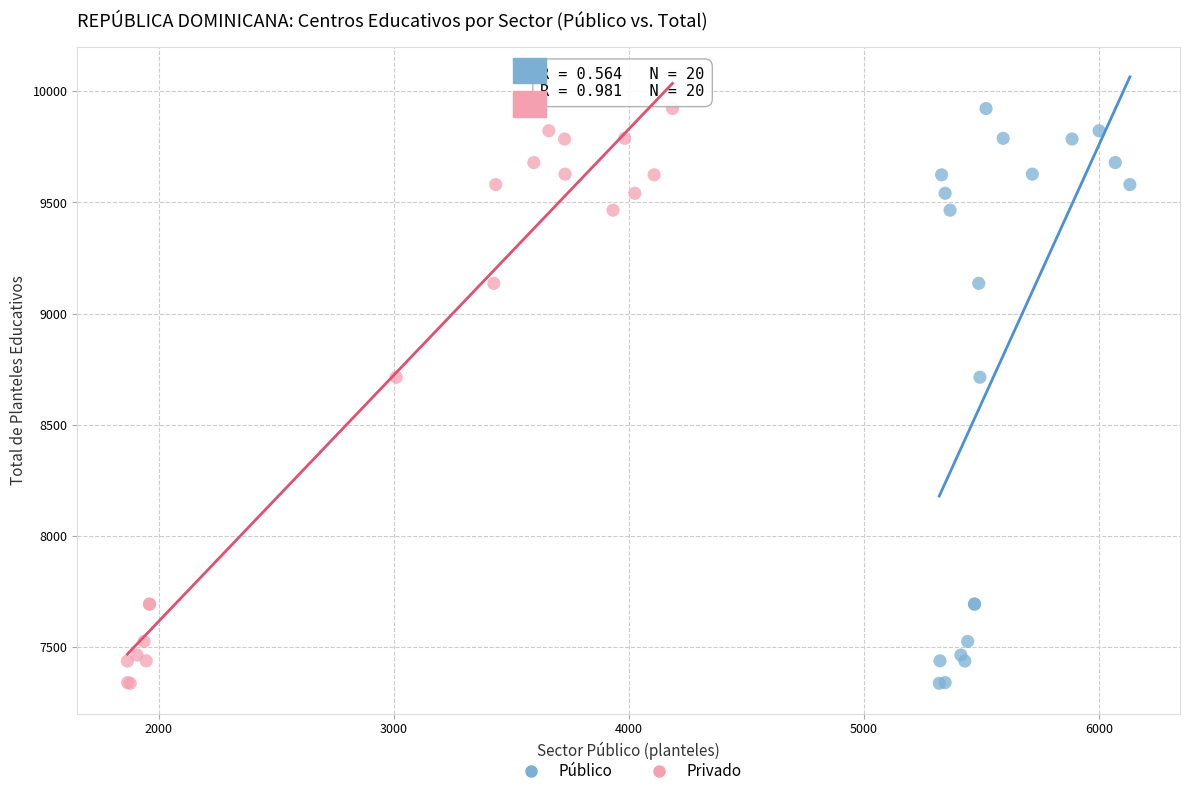

What are all the series names shown in the legend?

Público, Privado